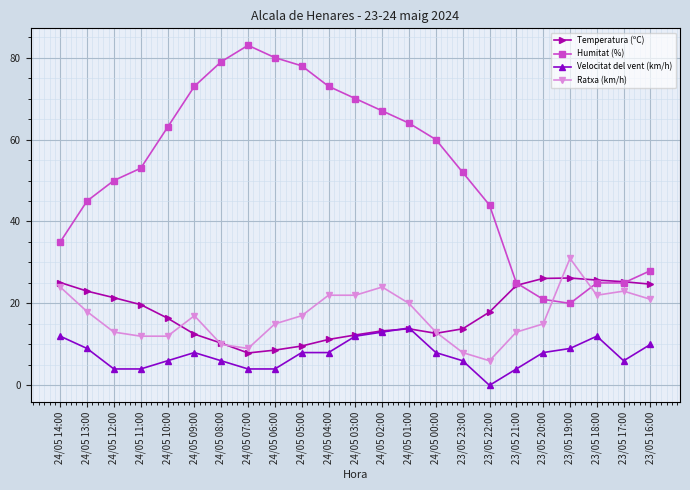

The Humitat (%) series shows 70.0 at 24/05 03:00. True or false?

True